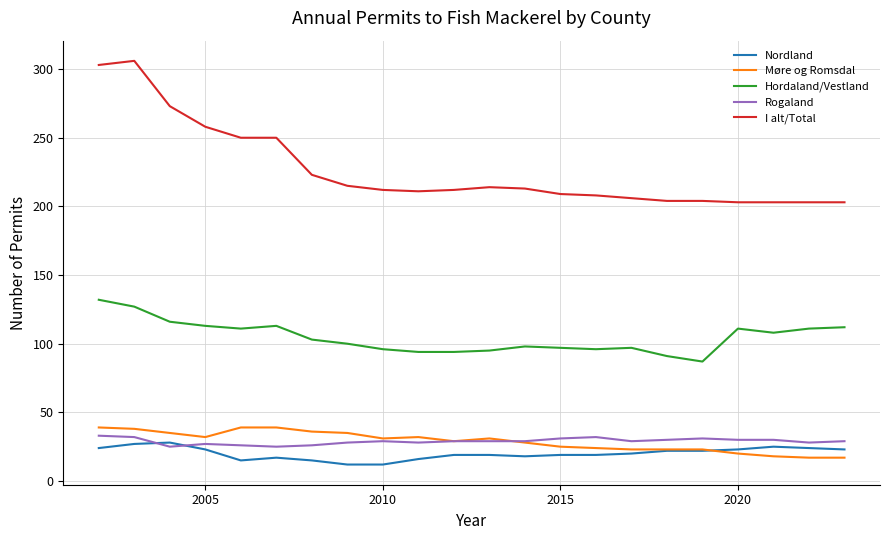

Which series has the largest total across all categories?

I alt/Total